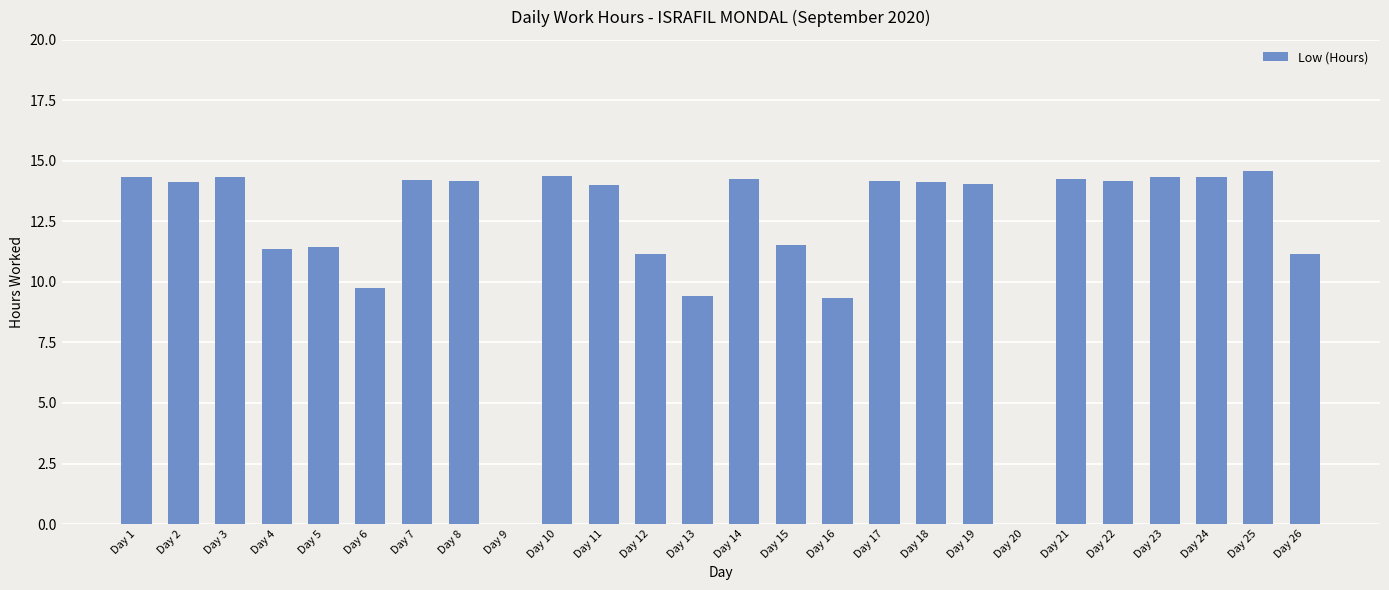

True or false: the data shows 14.3 at Day 14.

True